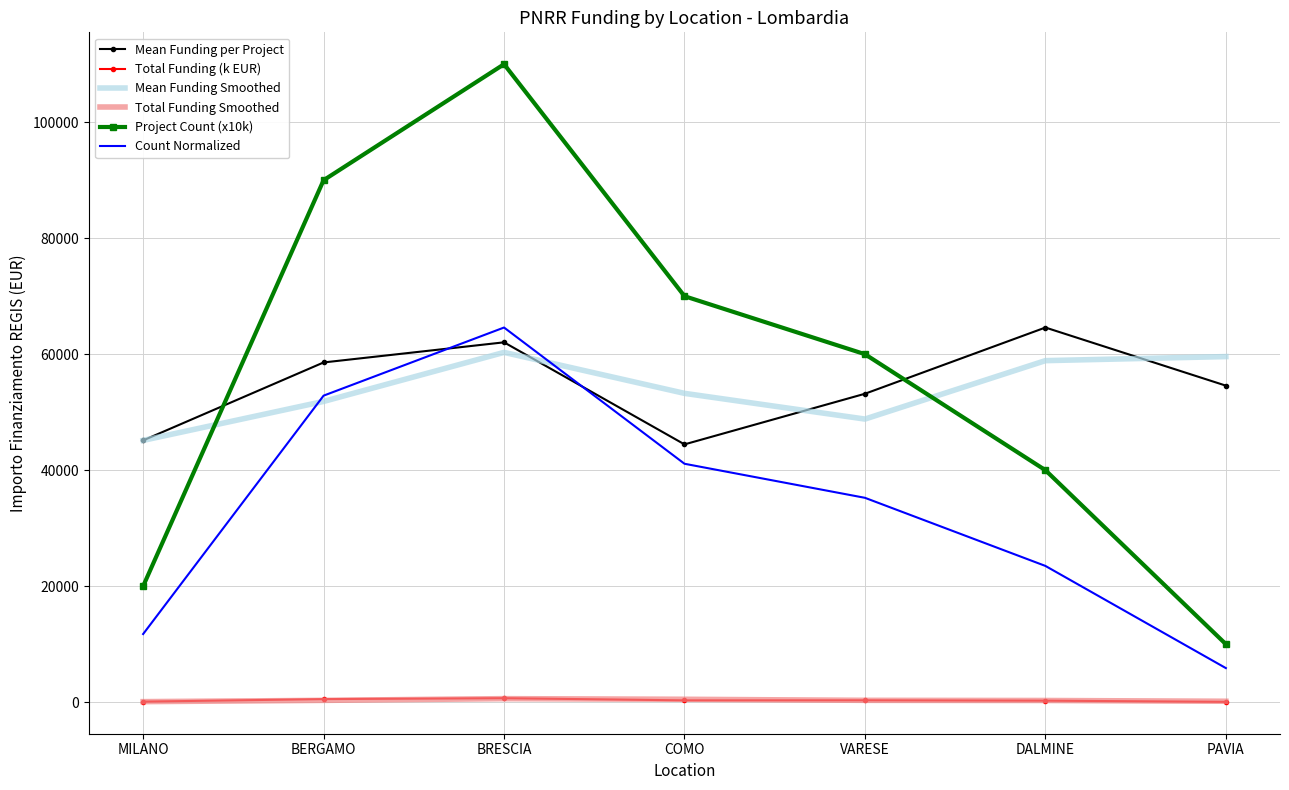

True or false: Mean Funding per Project and Total Funding (k EUR) cross at least once.

False